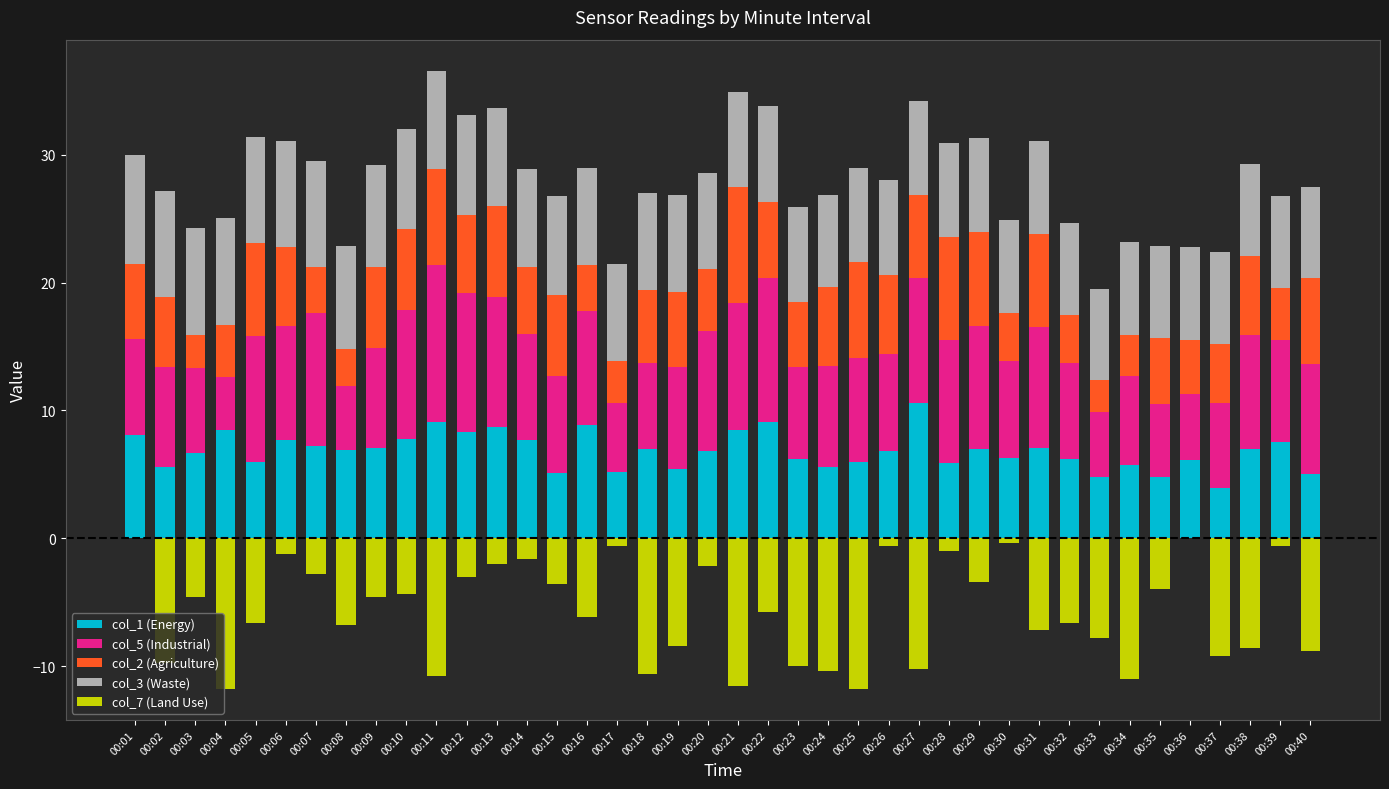

Which series has the widest spread of values?

col_7 (Land Use)